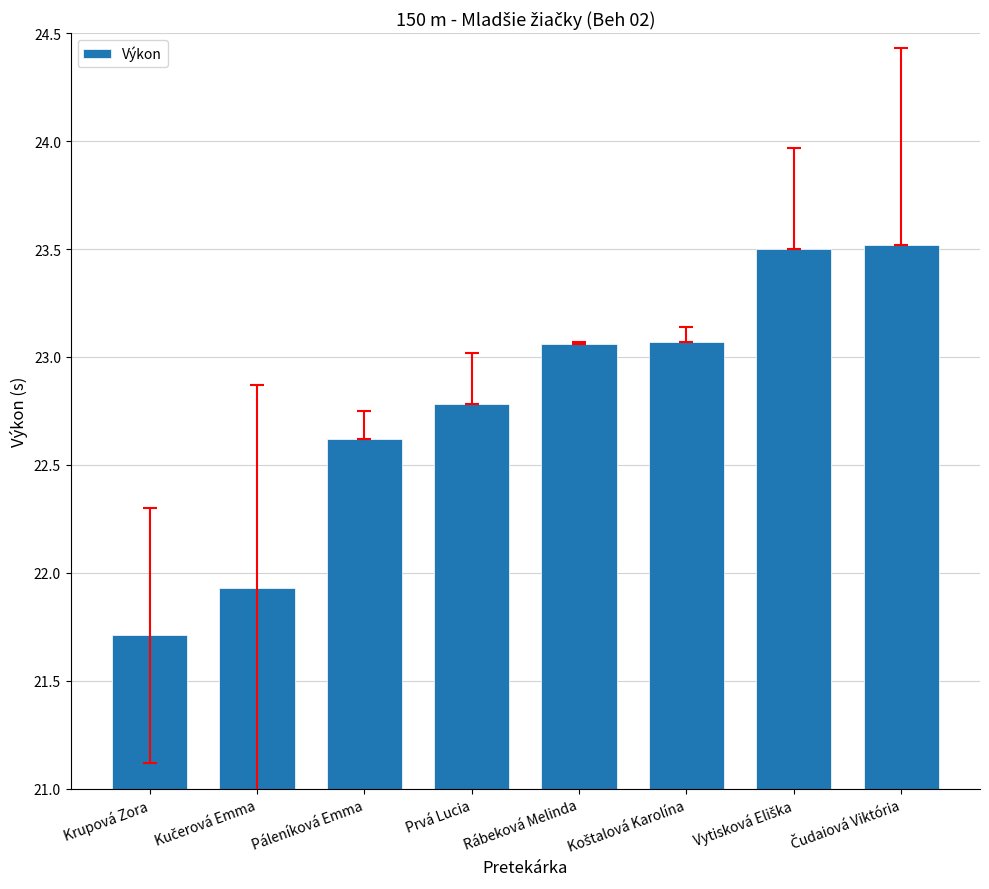

The value at Páleníková Emma is 22.6. True or false?

True